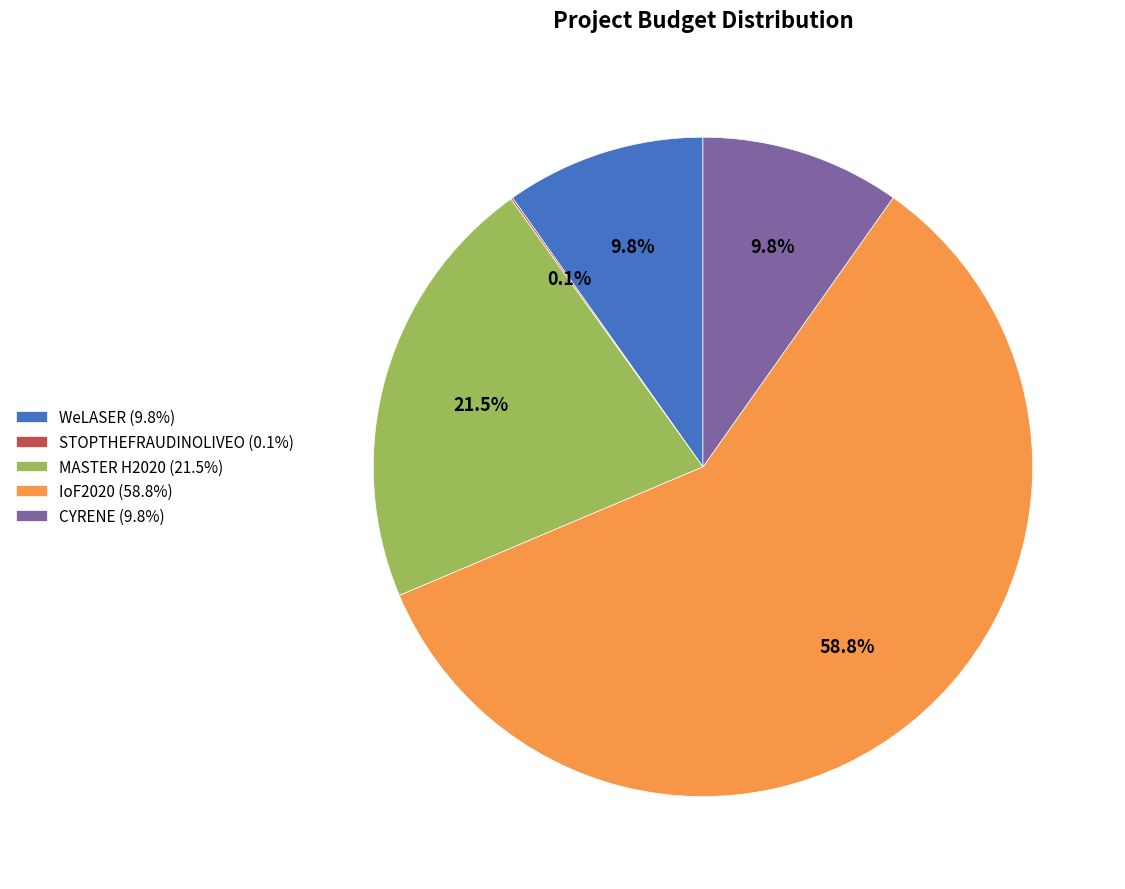

Is it true that CYRENE is 1% of the pie?

False